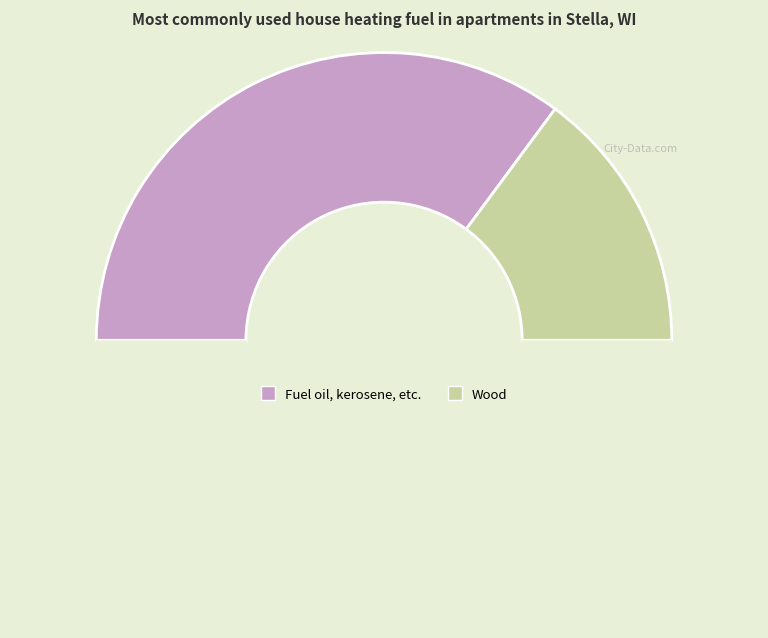

Count the number of slices in the pie.

3